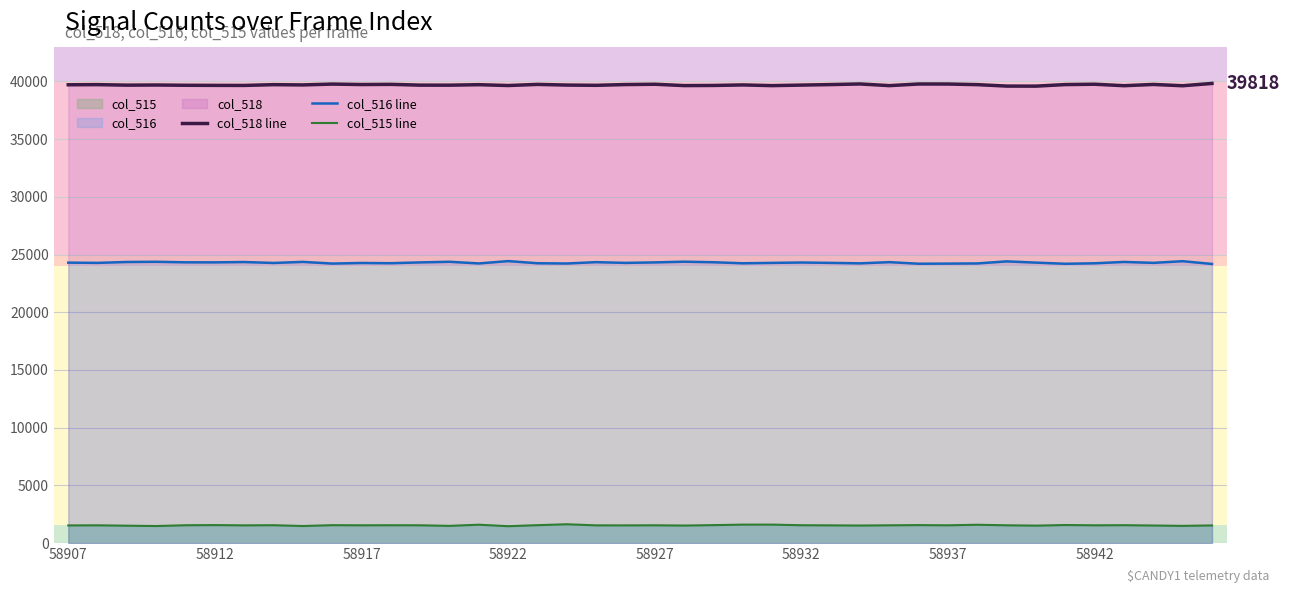

True or false: col_515 line has a value of 547 at 34.

False